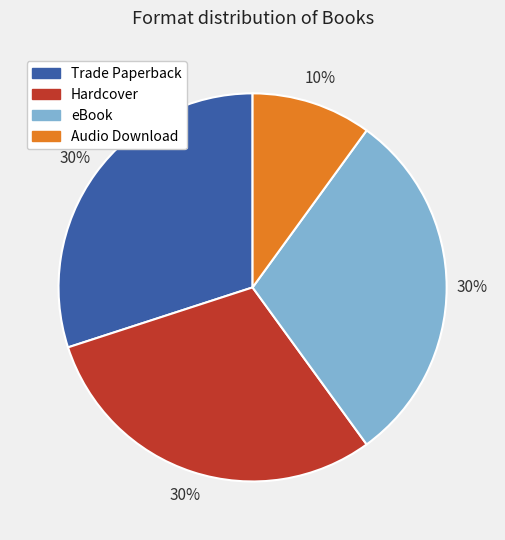

Is it true that Hardcover is 30% of the pie?

True